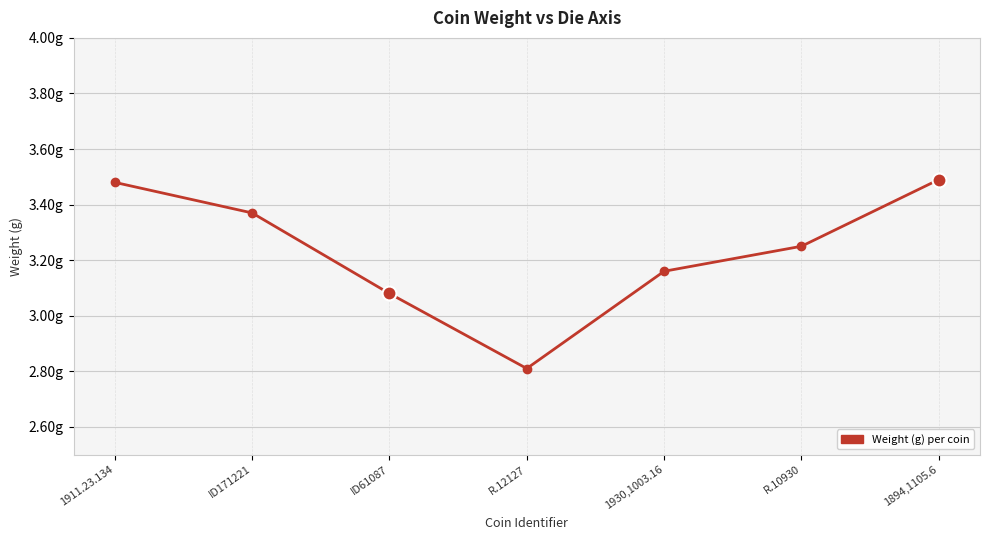

How many values are between 3 and 4?

6